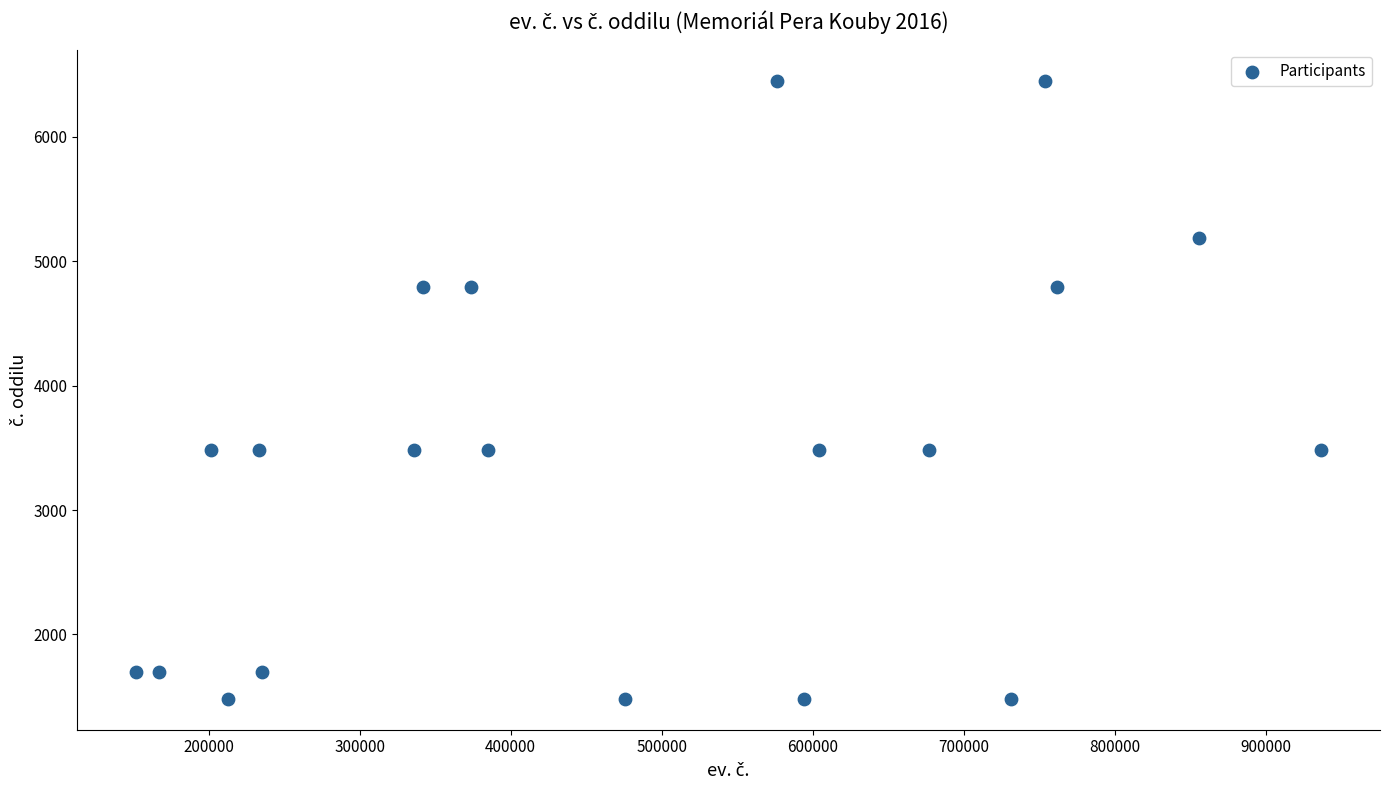

What is the range of X values (max minus min)?

783988